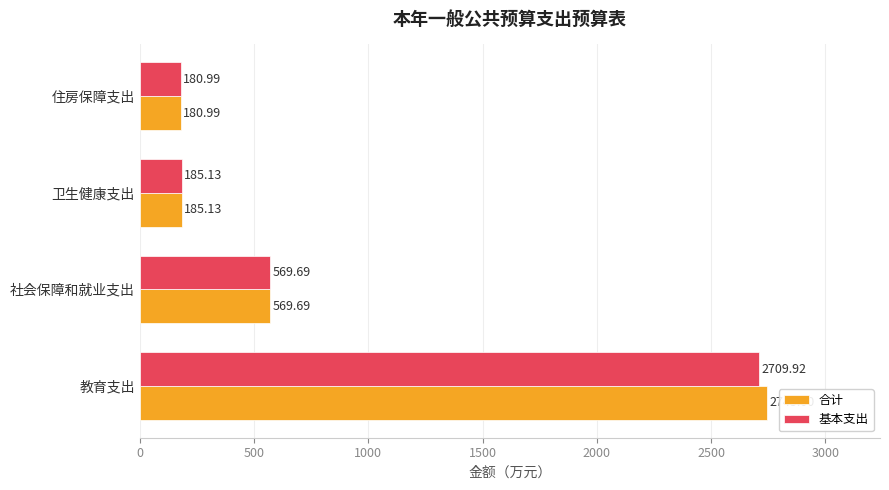

List the series in order of their overall mean, lowest first.

基本支出, 合计